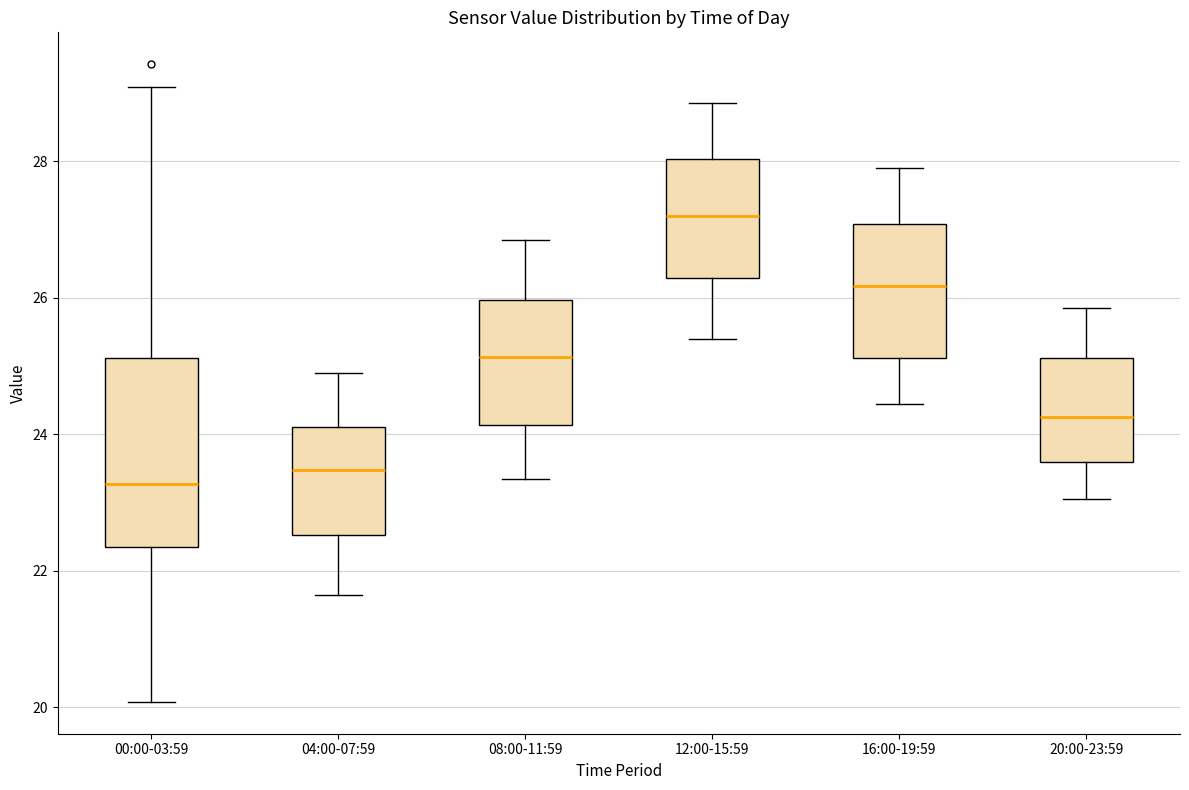

Reading left to right, transcribe this box plot: for each box, give where its median line is, the range the box spans, and where its two whiskers end, as read against the y-axis. The values are not printed on the chart, so give them approximately, as read against the axis.

00:00-03:59: median 23.2, box 22.4 to 25.2, whiskers 20.0 to 29.0
04:00-07:59: median 23.4, box 22.6 to 24.2, whiskers 21.6 to 25.0
08:00-11:59: median 25.2, box 24.2 to 26.0, whiskers 23.4 to 26.8
12:00-15:59: median 27.2, box 26.2 to 28.0, whiskers 25.4 to 28.8
16:00-19:59: median 26.2, box 25.2 to 27.0, whiskers 24.4 to 28.0
20:00-23:59: median 24.2, box 23.6 to 25.2, whiskers 23.0 to 25.8